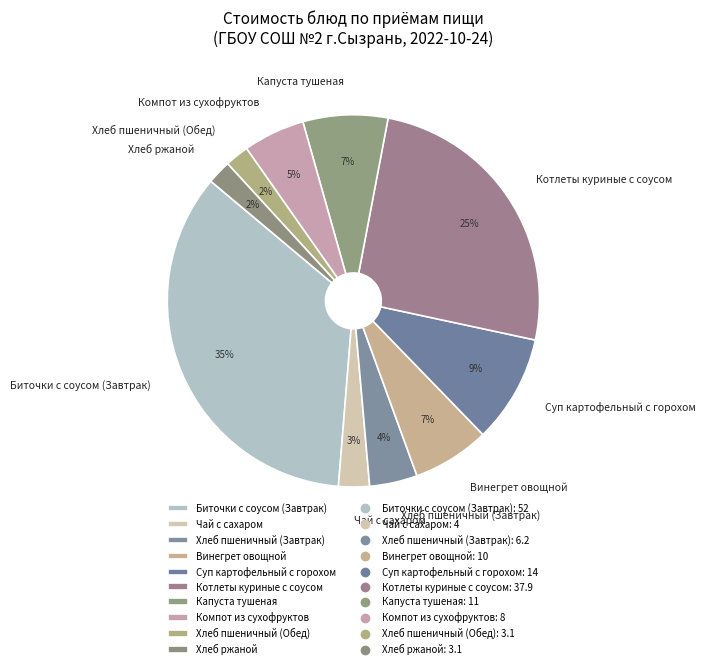

To the nearest percent, what is the average slice percentage?

10%